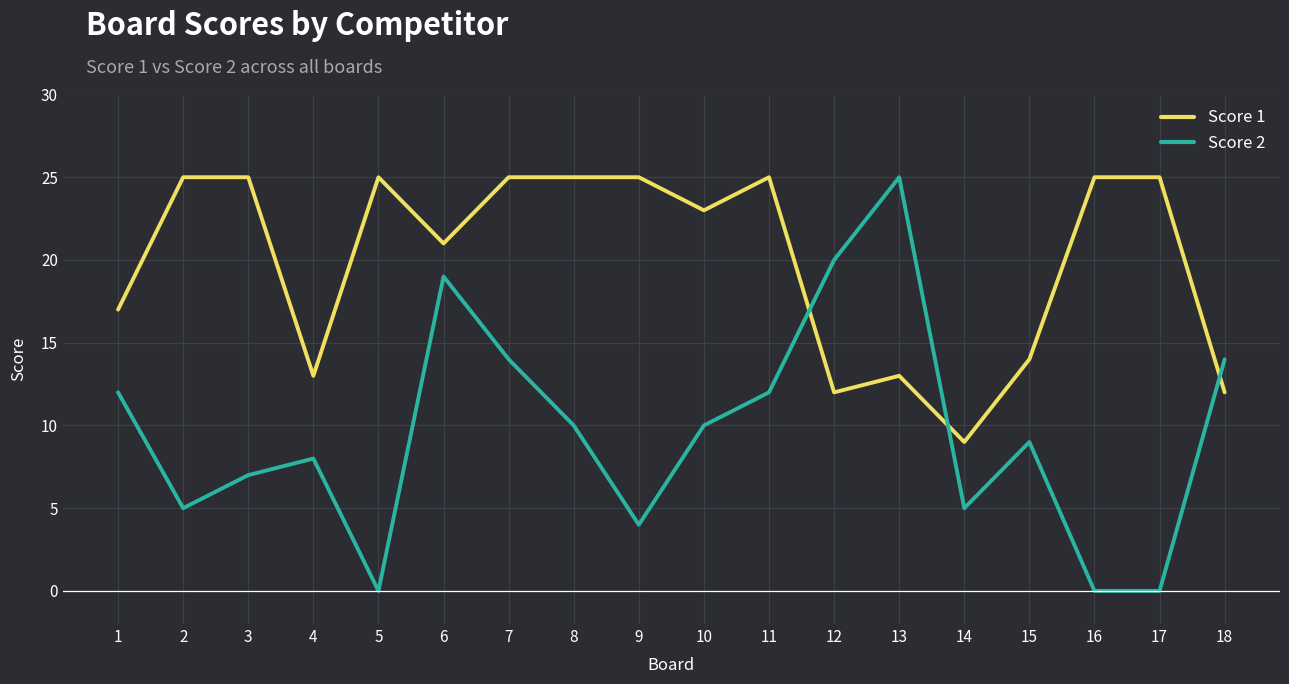

What is the difference between the highest and lowest values at 16?

25